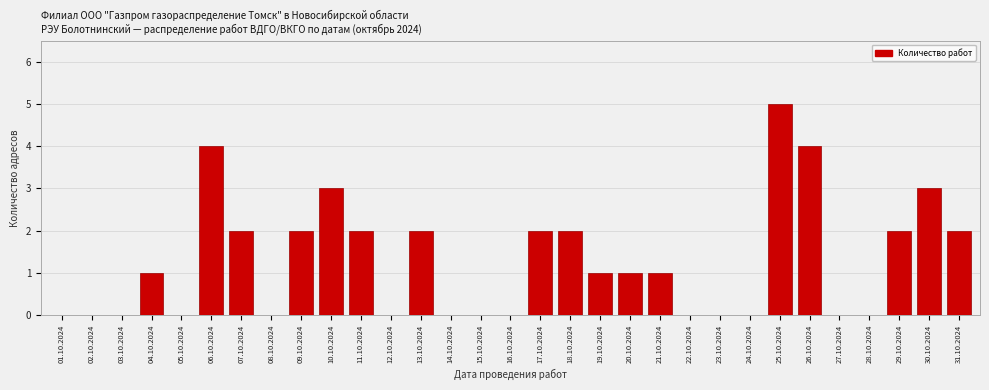

What is the sum of the values at 26.10.2024 and 23.10.2024?

4